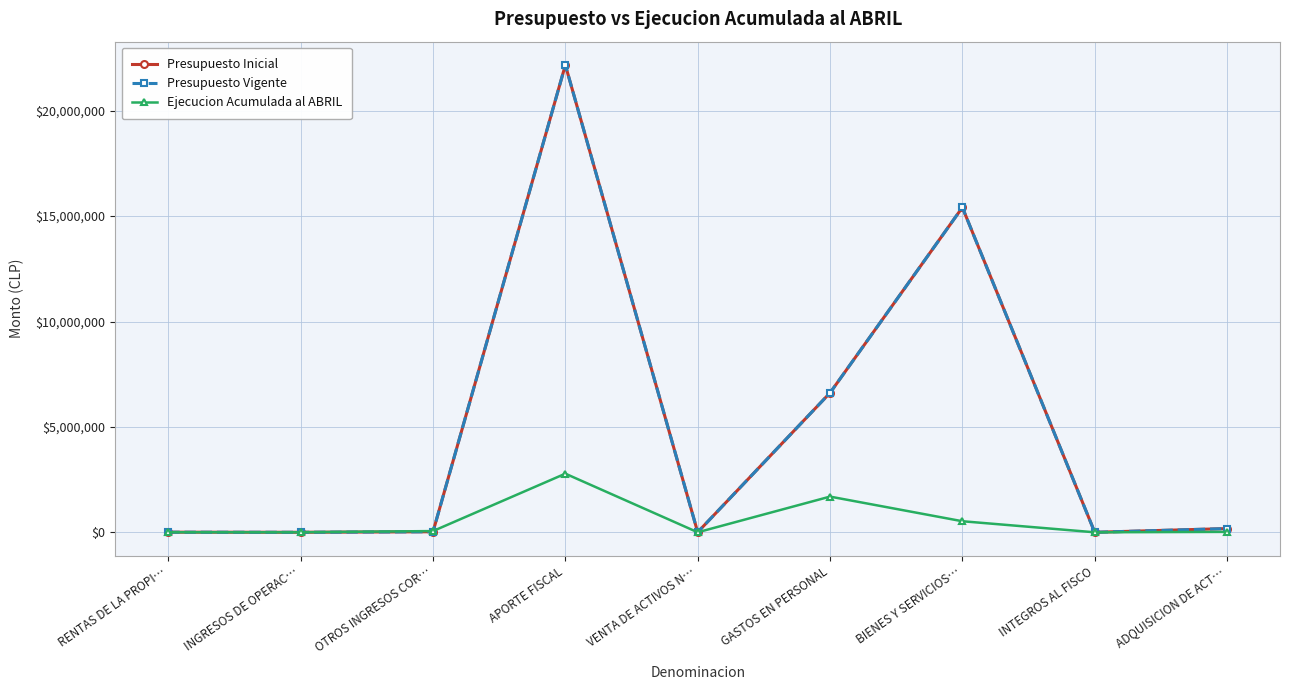

At which label is Presupuesto Inicial closest to 11084291?

BIENES Y SERVICIOS…